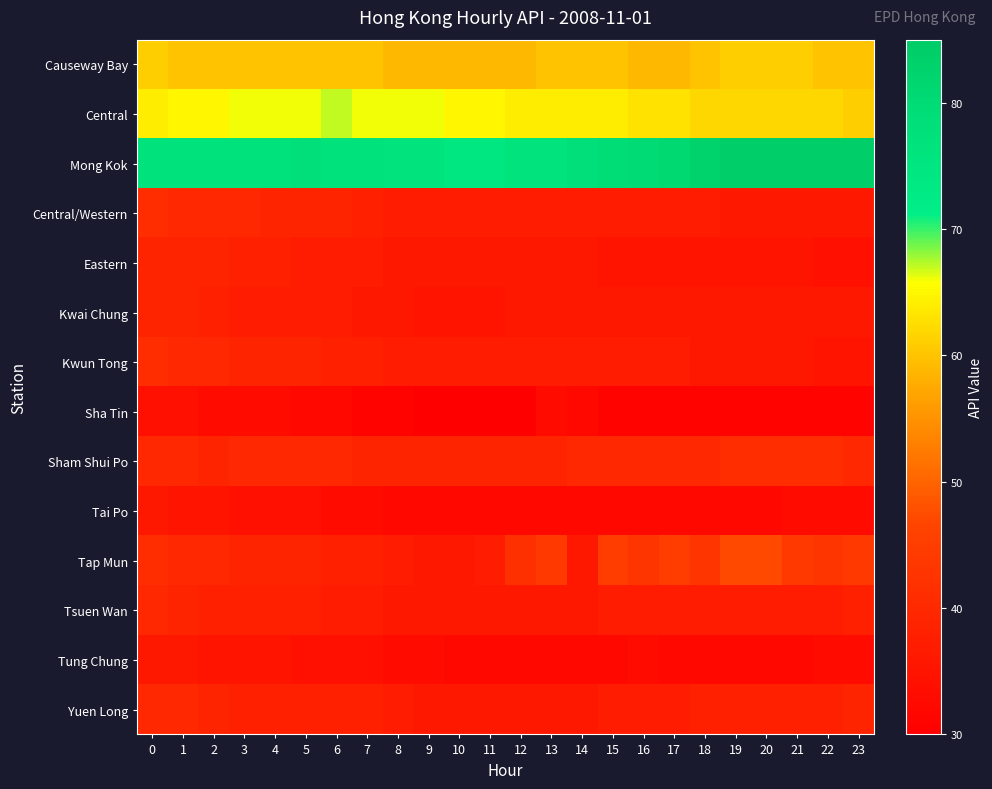

Rank the series at 13 from lowest to highest value.

Tai Po, Tung Chung, Sha Tin, Eastern, Kwai Chung, Tsuen Wan, Yuen Long, Central/Western, Kwun Tong, Sham Shui Po, Tap Mun, Causeway Bay, Central, Mong Kok